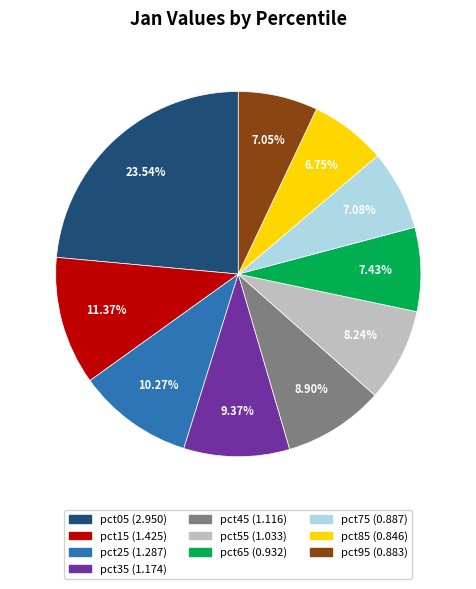

Is there a majority slice in this chart?

No